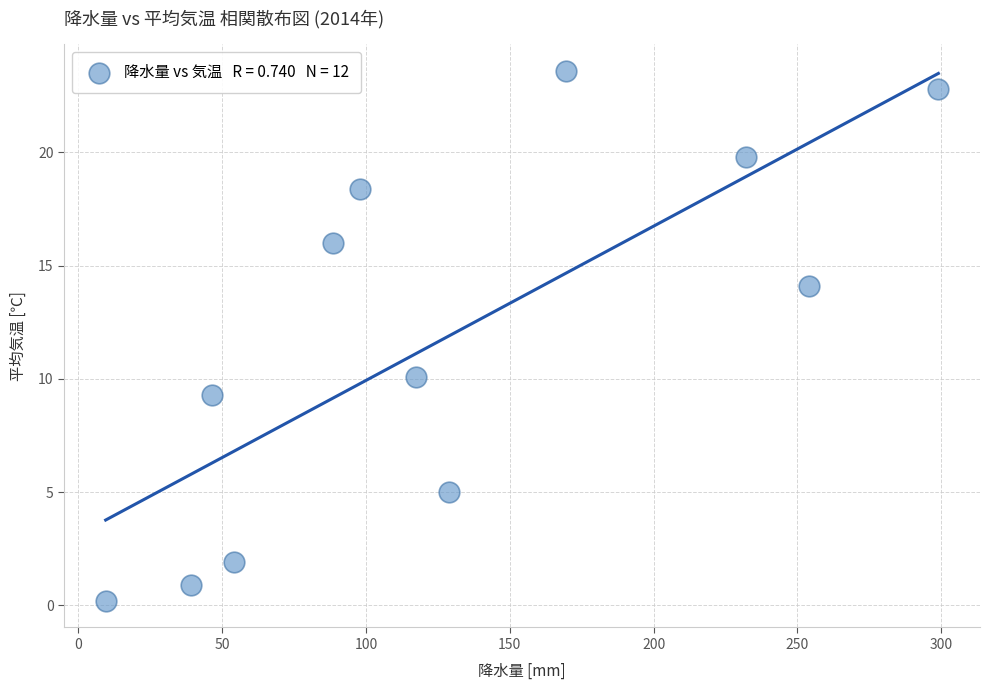

What Y value in the scatter plot is closest to 11?

10.1